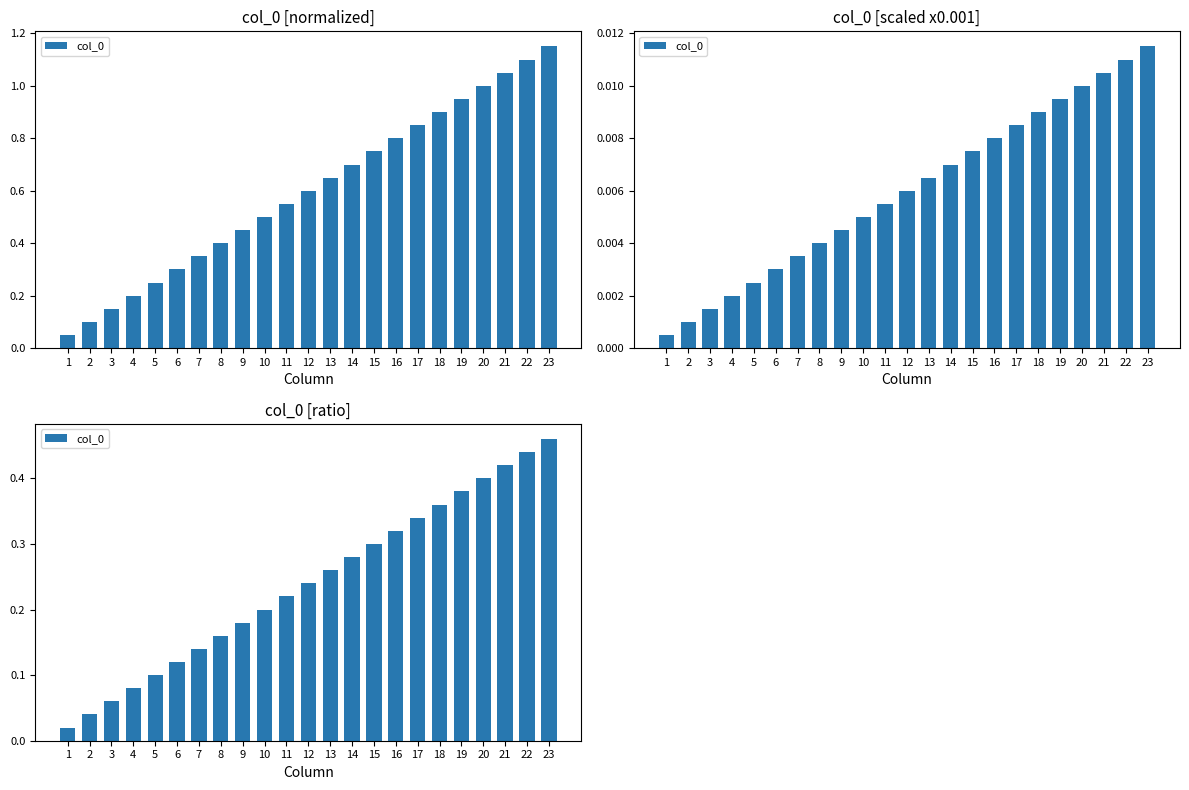

What value does the data have at 9?

0.2